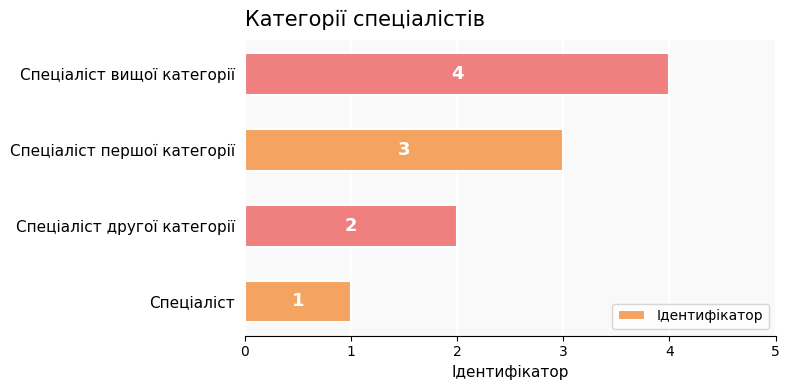

Rank the categories by value from lowest to highest.

Спеціаліст, Спеціаліст другої категорії, Спеціаліст першої категорії, Спеціаліст вищої категорії